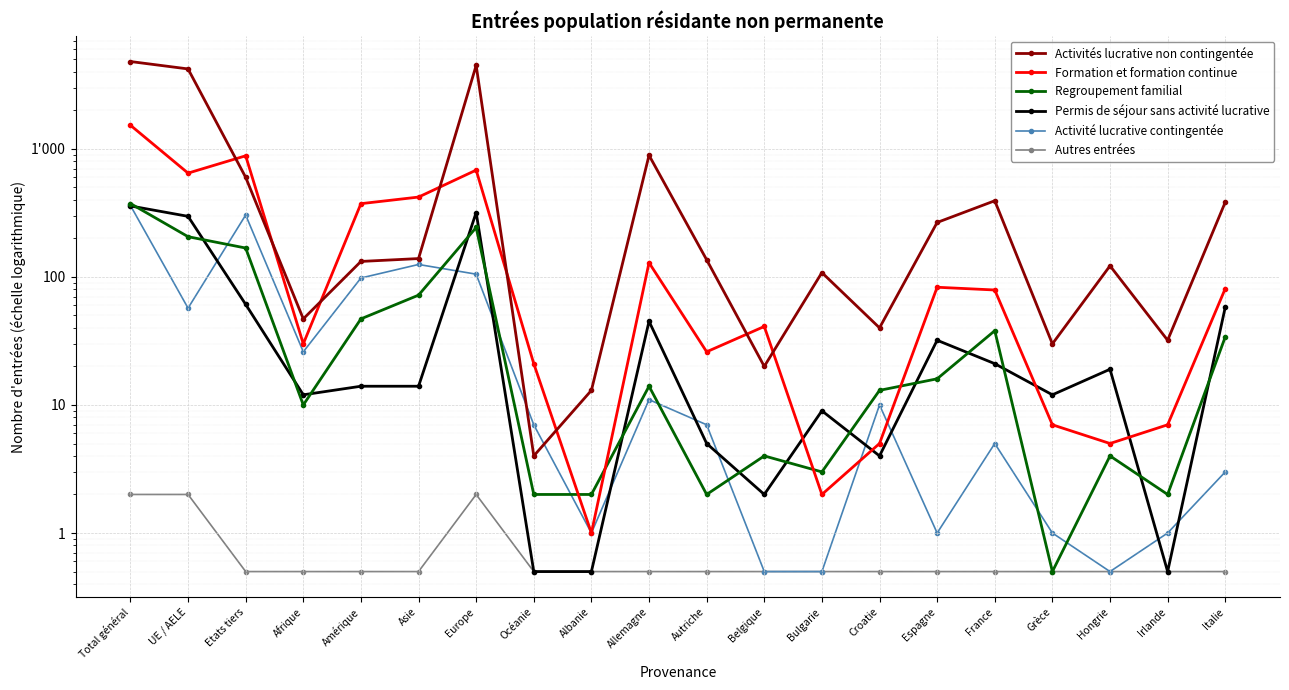

What is the approximate value of Regroupement familial at Total général?

374.0